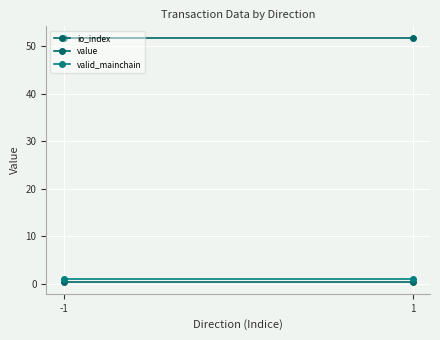

True or false: valid_mainchain has a value of 0.3 at -1.

False